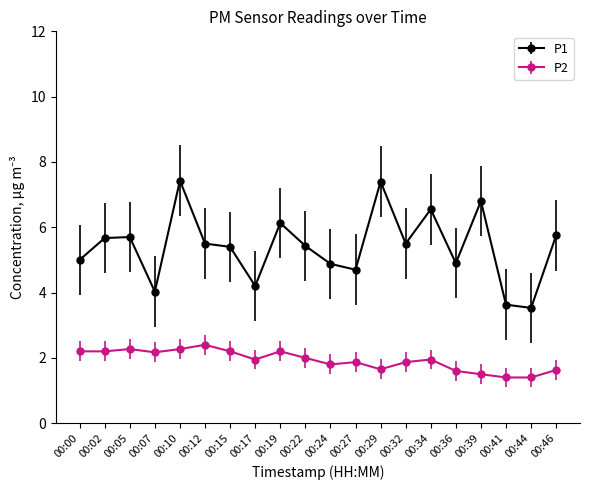

Does the chart have visible grid lines?

No